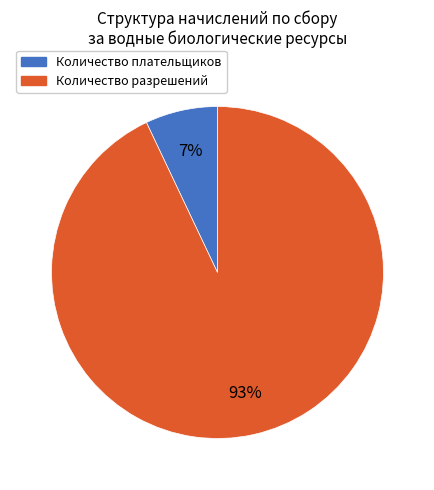

Is there any slice that represents more than half of the pie?

Yes